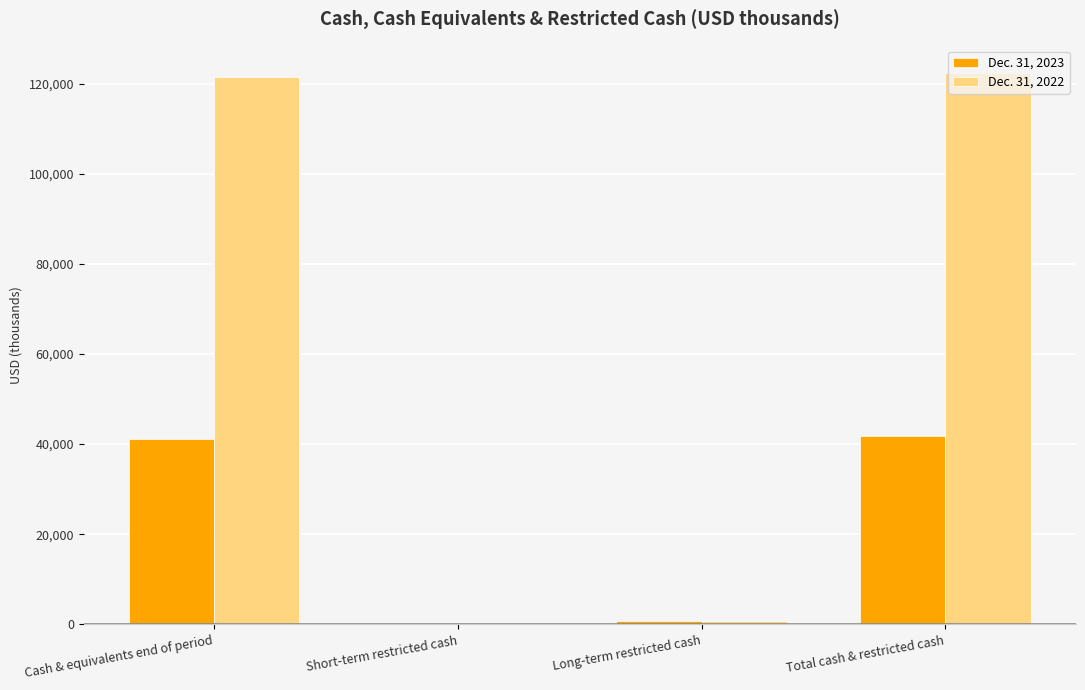

Count the number of categories in the chart.

4